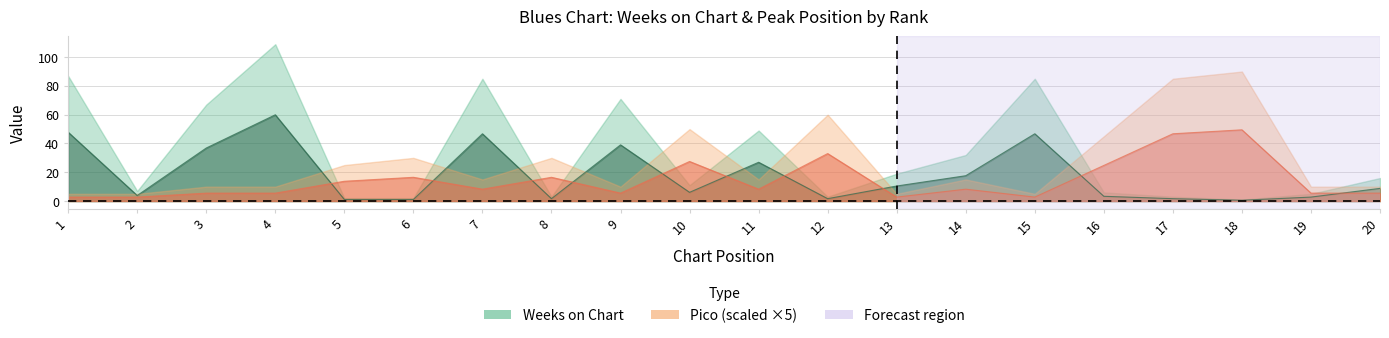

Is the value of Weeks on Chart at 18 greater than the value of Pico at 15?

No